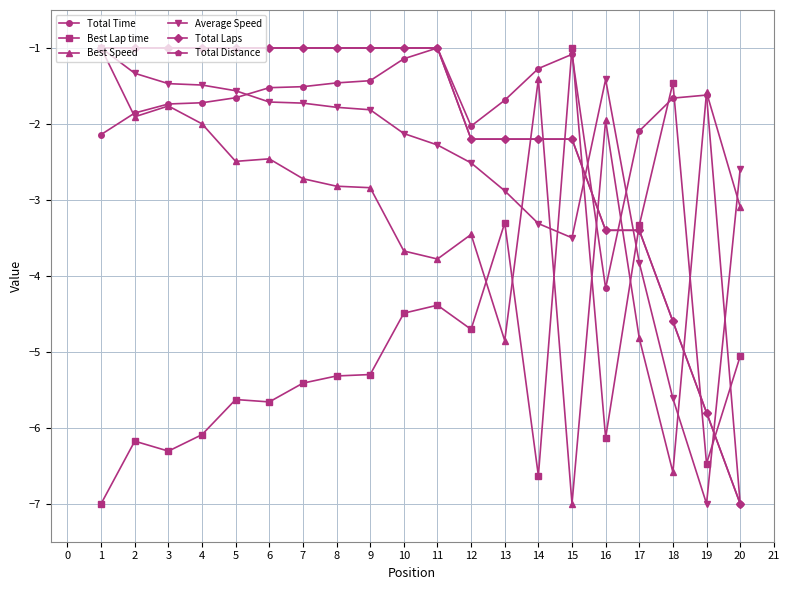

Does the chart have visible grid lines?

Yes